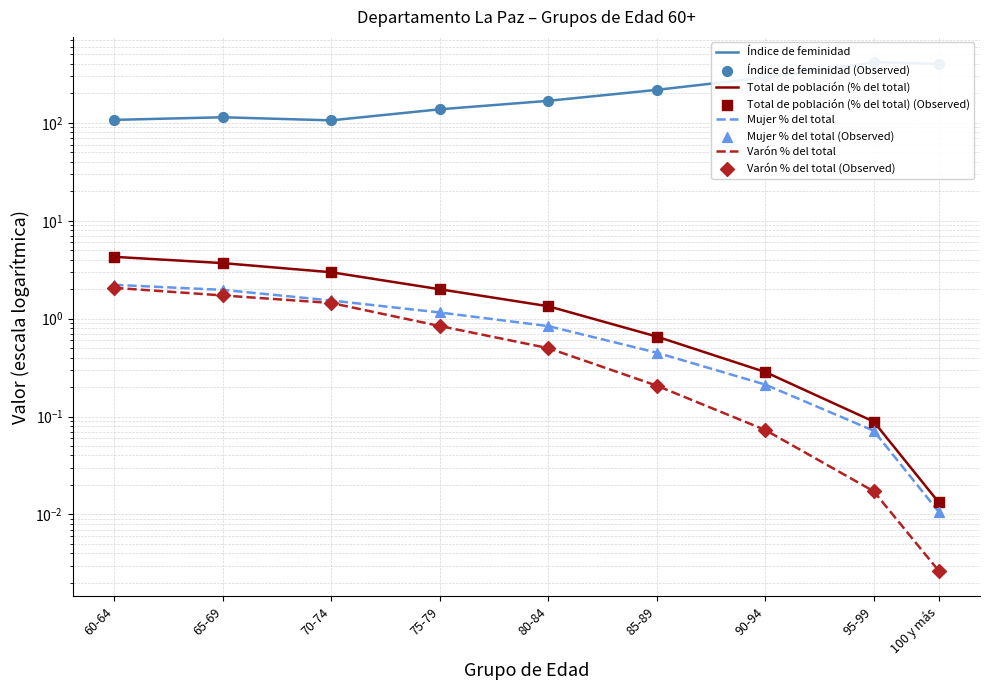

What are all the series names shown in the legend?

Índice de feminidad, Total de población (% del total), Mujer % del total, Varón % del total